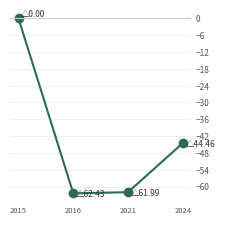

True or false: there are more than 1 points higher than both neighbors.

False